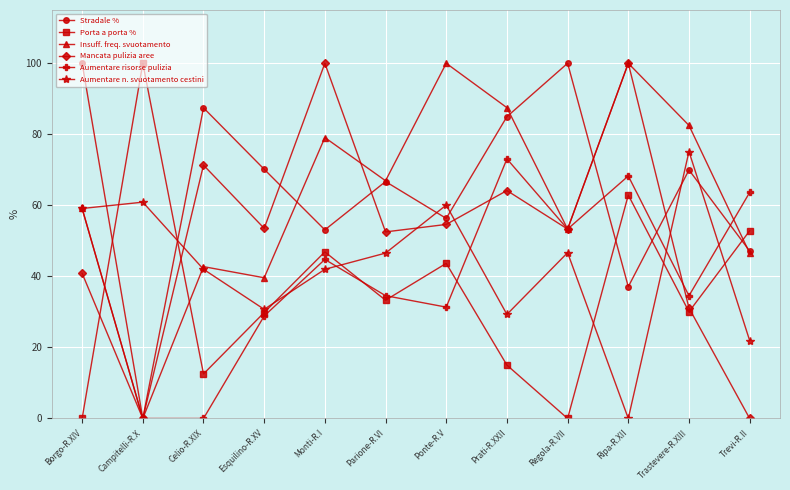

At how many categories does at least one series exceed 99?

6